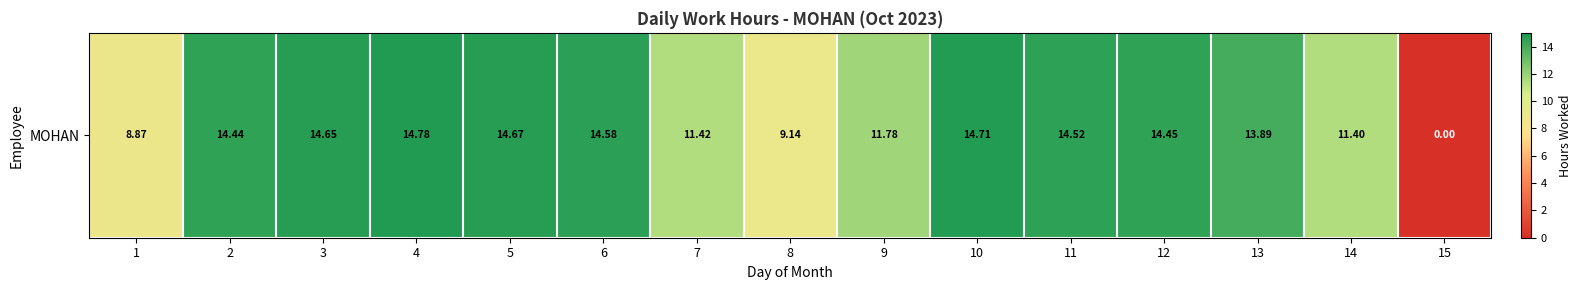

The chart shows a value of 25.1 at 11. True or false?

False